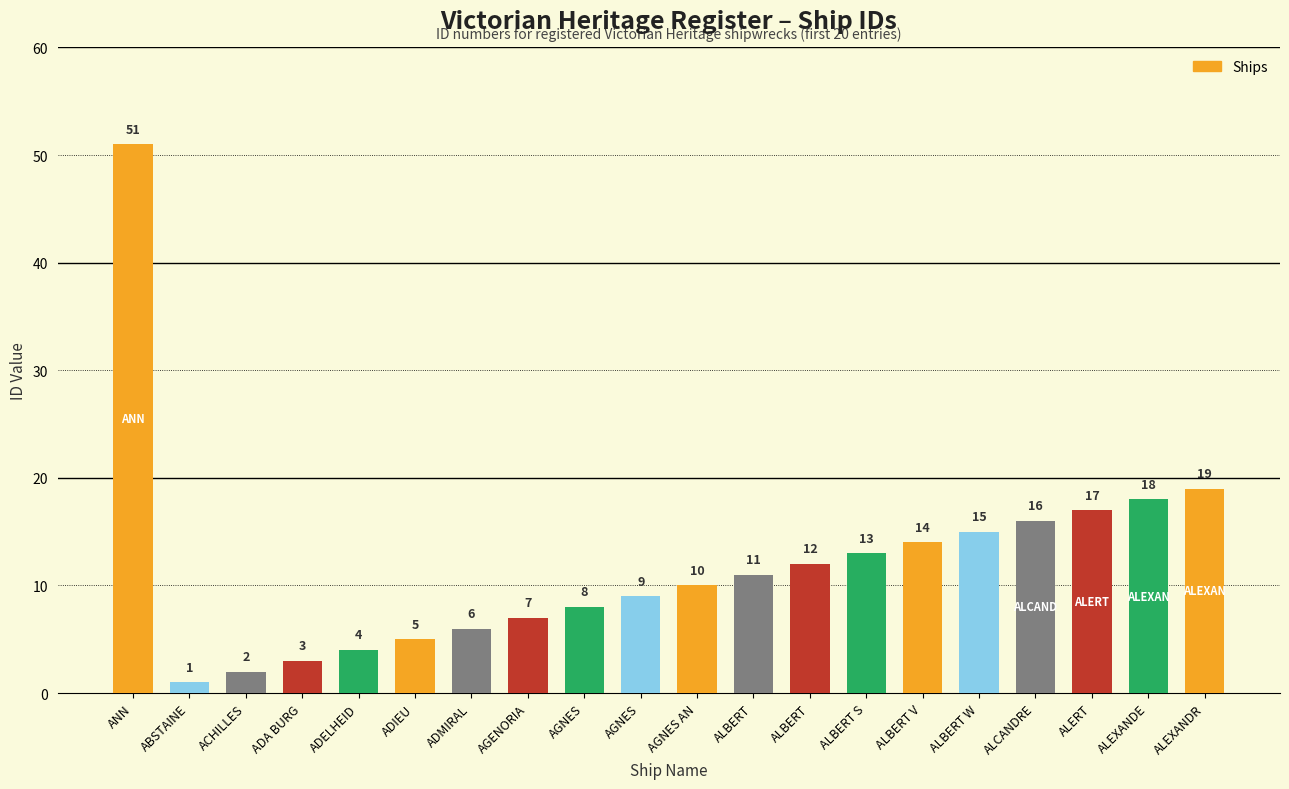

Rank the categories by value from lowest to highest.

ABSTAINE, ACHILLES, ADA BURG, ADELHEID, ADIEU, ADMIRAL, AGENORIA, AGNES, AGNES, AGNES AN, ALBERT, ALBERT, ALBERT S, ALBERT V, ALBERT W, ALCANDRE, ALERT, ALEXANDE, ALEXANDR, ANN